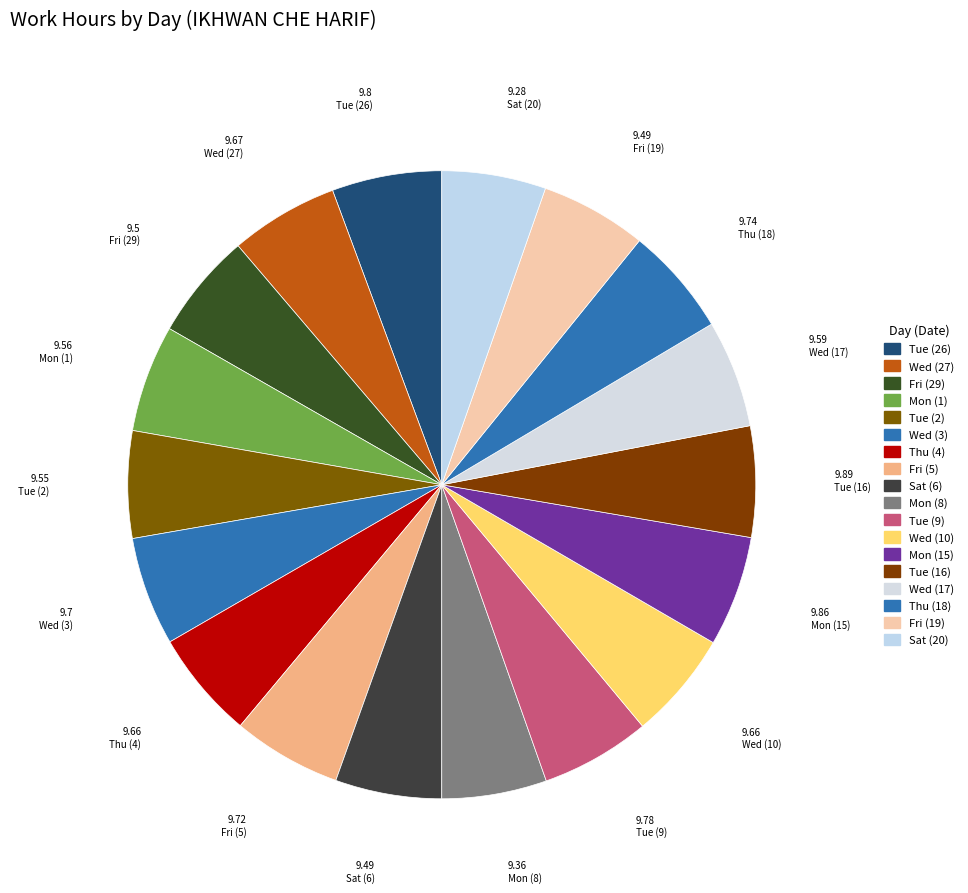

Combined, what portion of the pie is Wed (10) and Sat (6)?

11.1%